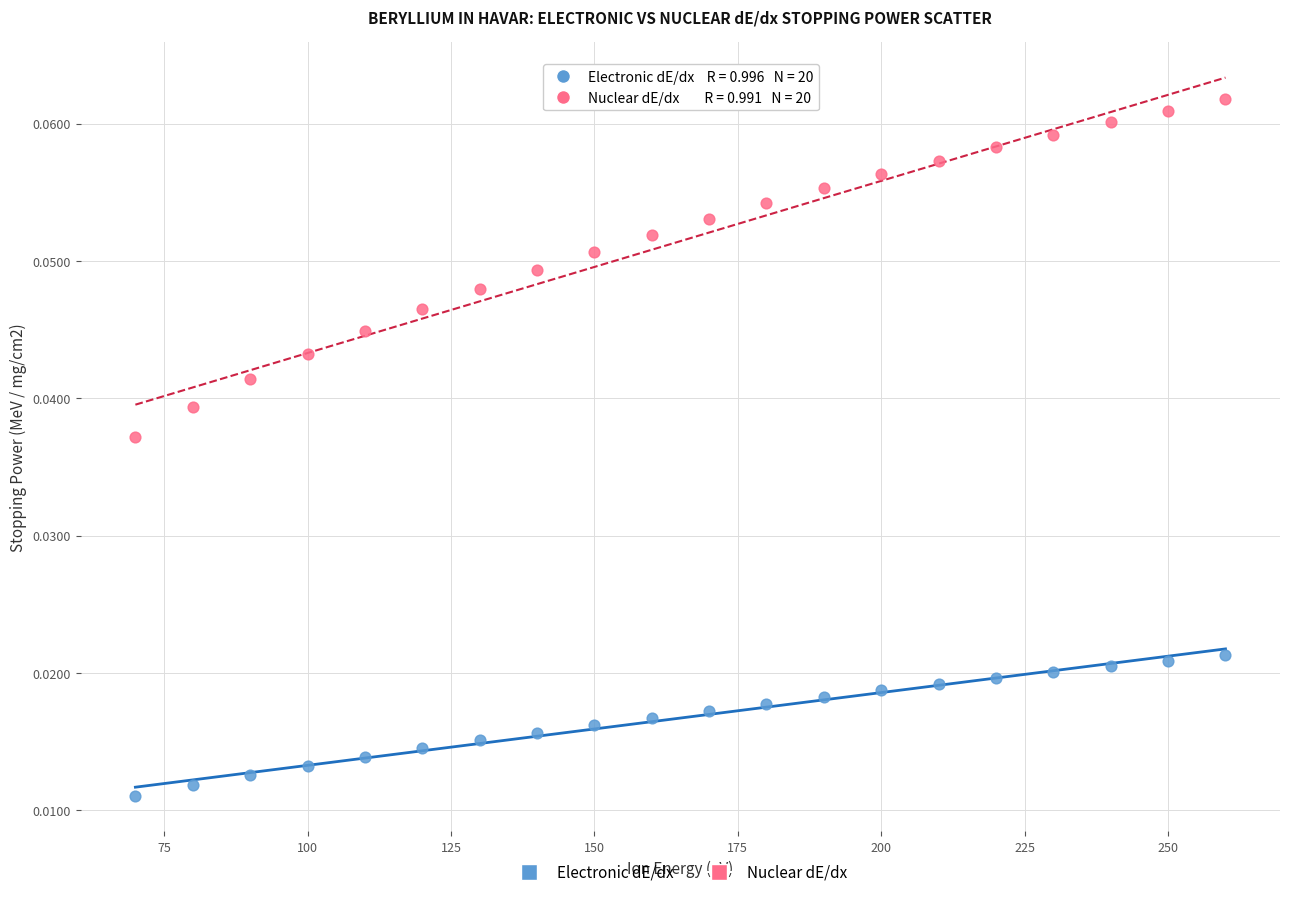

Which series has the largest Y range (max minus min)?

Nuclear dE/dx